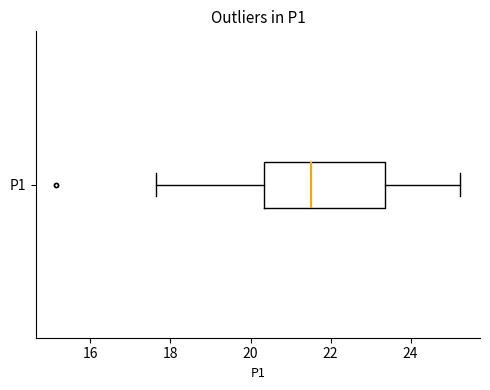

Read this box plot against the x-axis: the position of the median line, the range covered by the box, and the ends of both whiskers. The values are not printed on the chart, so give them approximately, as read against the axis.

median 21.6, box 20.4 to 23.4, whiskers 17.6 to 25.2